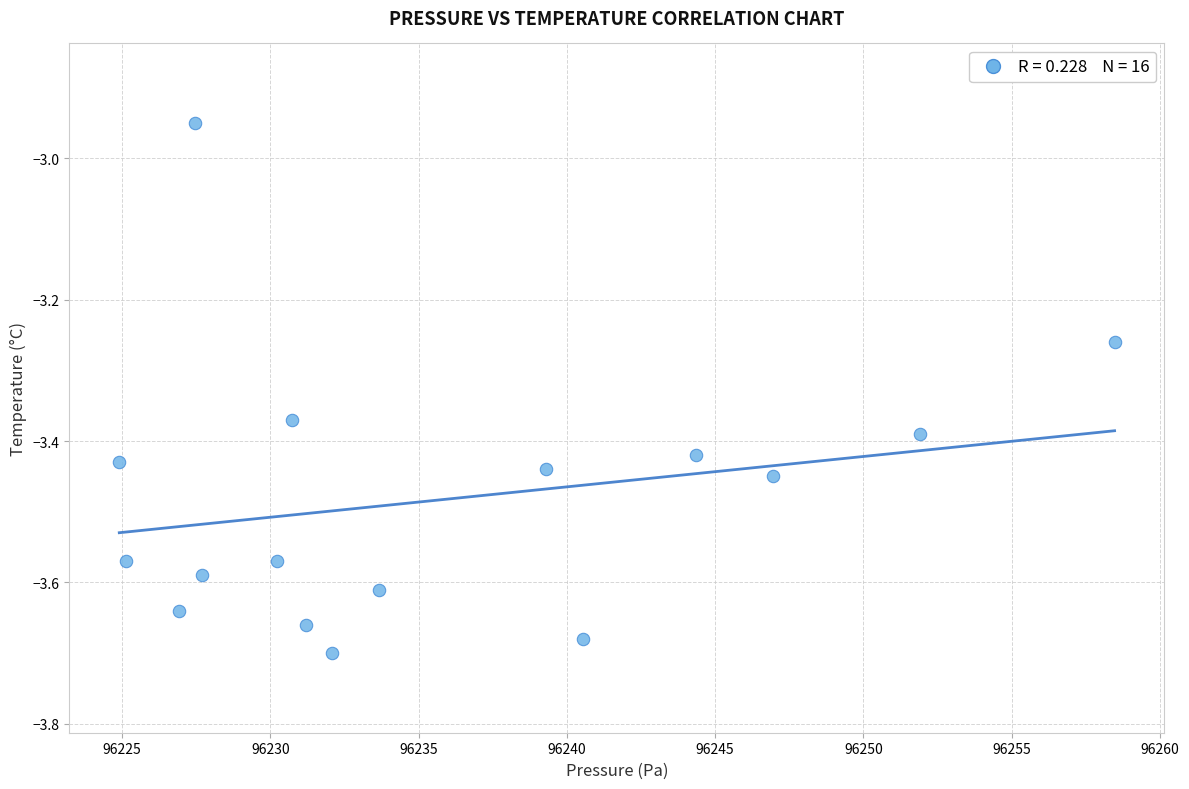

What is the range of X values (max minus min)?

33.6